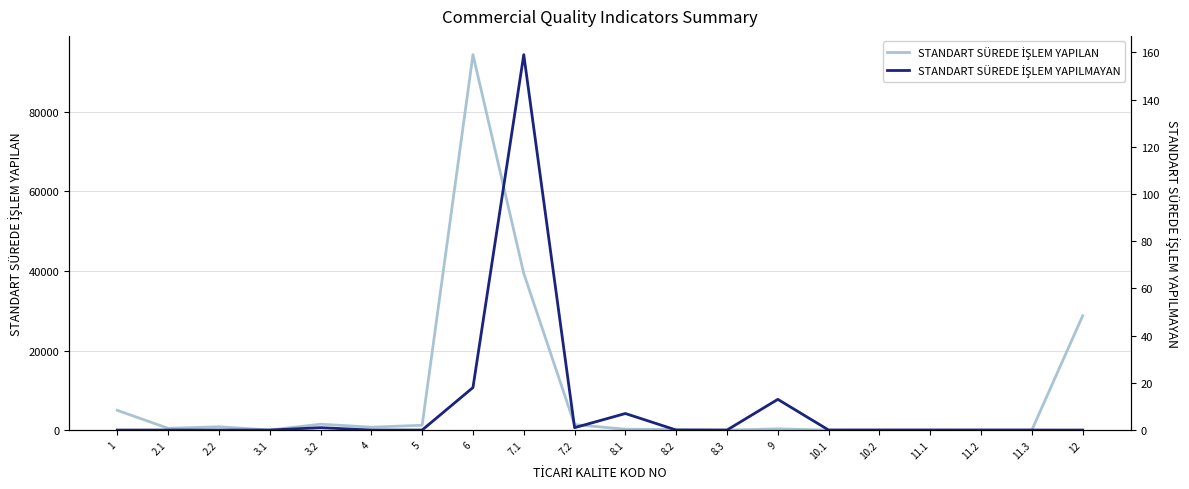

At which category does STANDART SÜREDE İŞLEM YAPILMAYAN reach its first local valley?

7.2